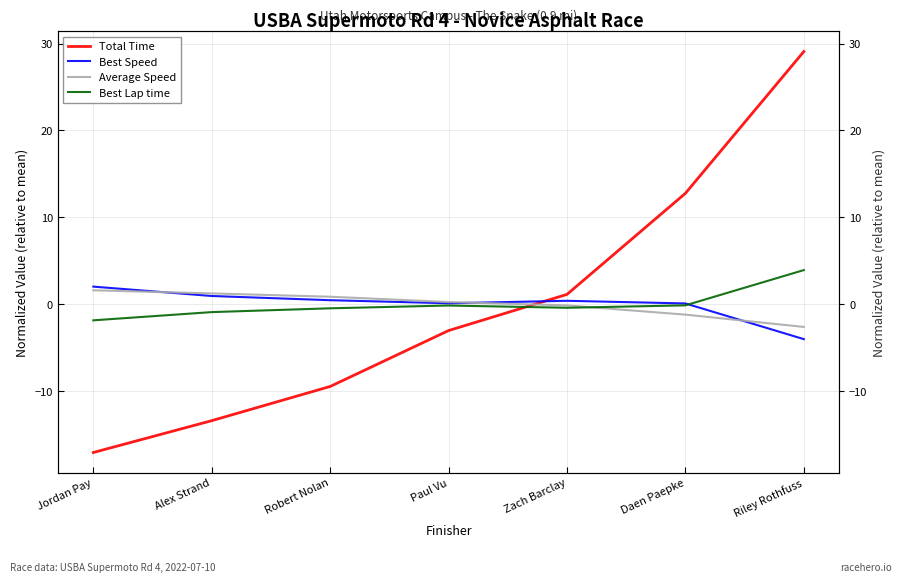

How many categories are shown in the chart?

7